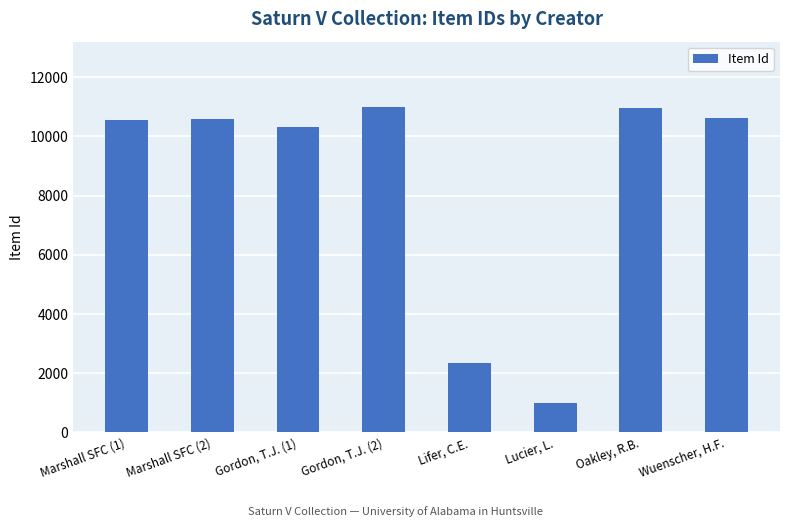

What value does the data have at Lucier, L., to the nearest 100?

1000